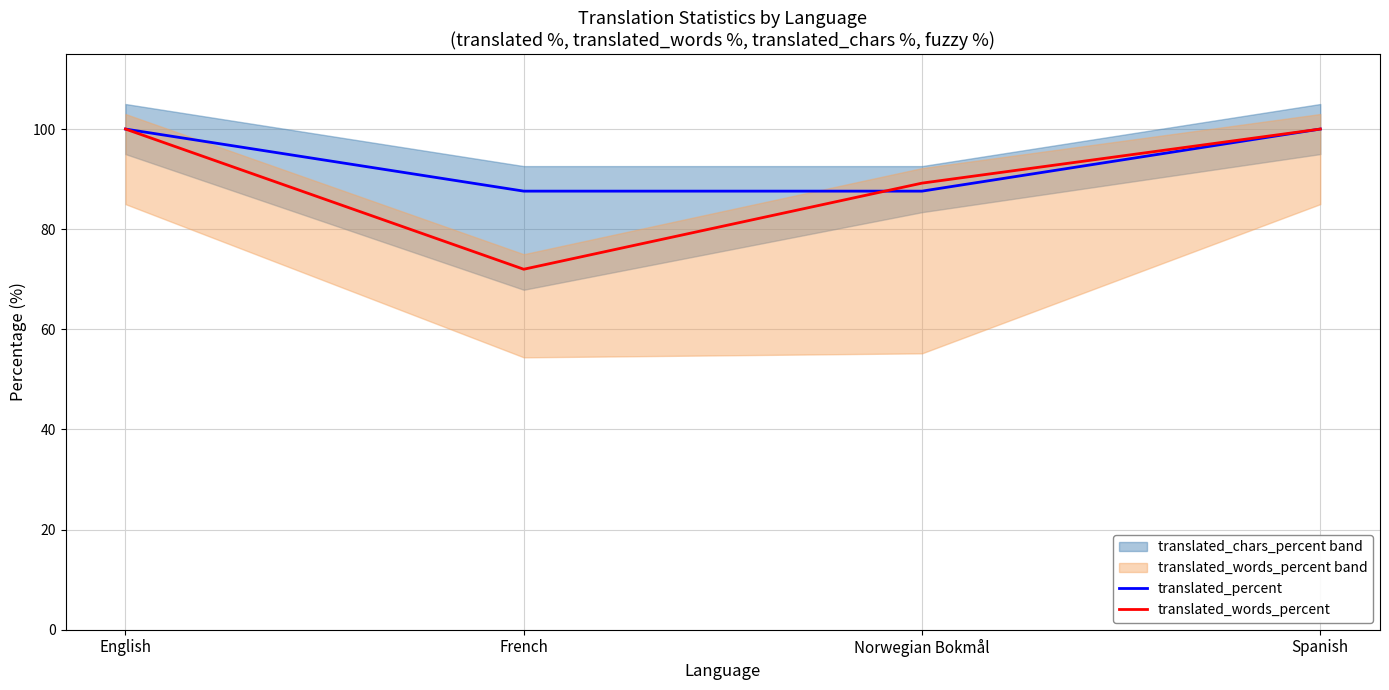

Which series ends up on top after the final intersection of translated_percent and translated_words_percent?

translated_words_percent